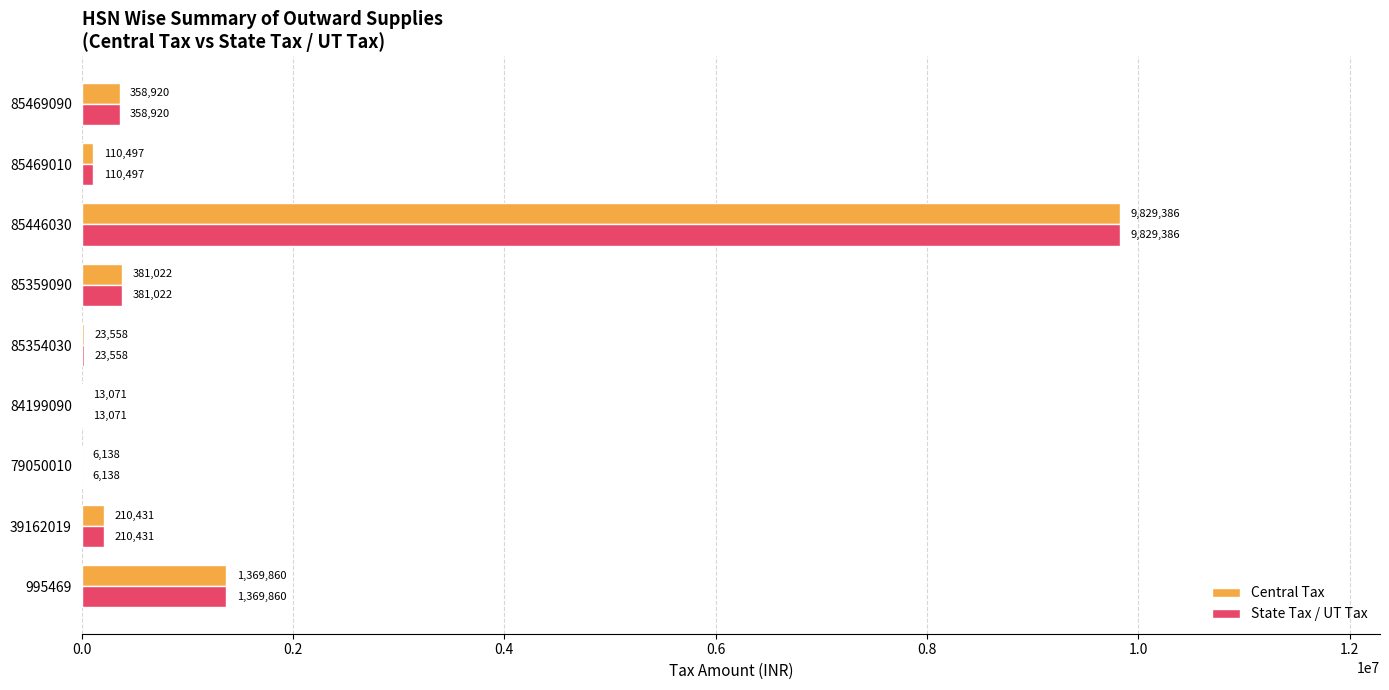

The State Tax / UT Tax series shows 9829386.2 at 85446030. True or false?

True